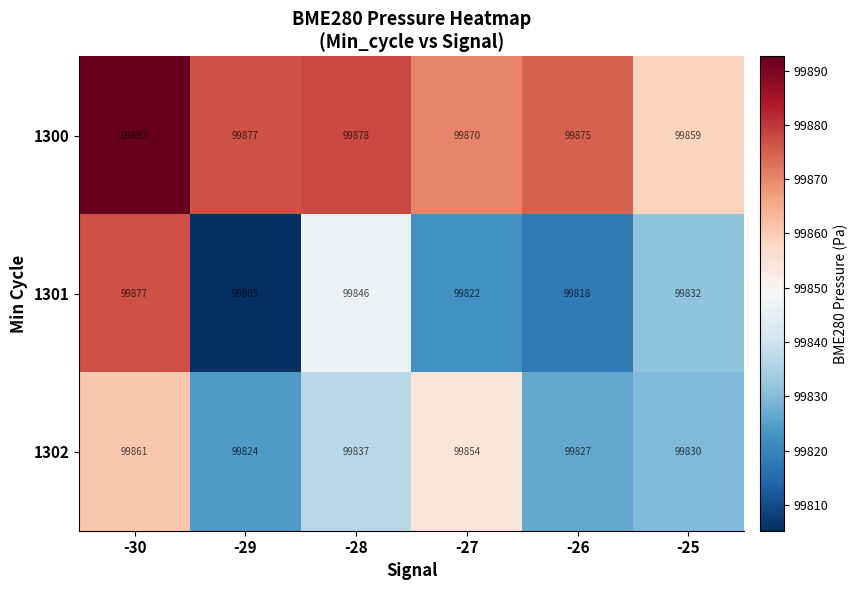

At which label is 1301 closest to 99841?

-28